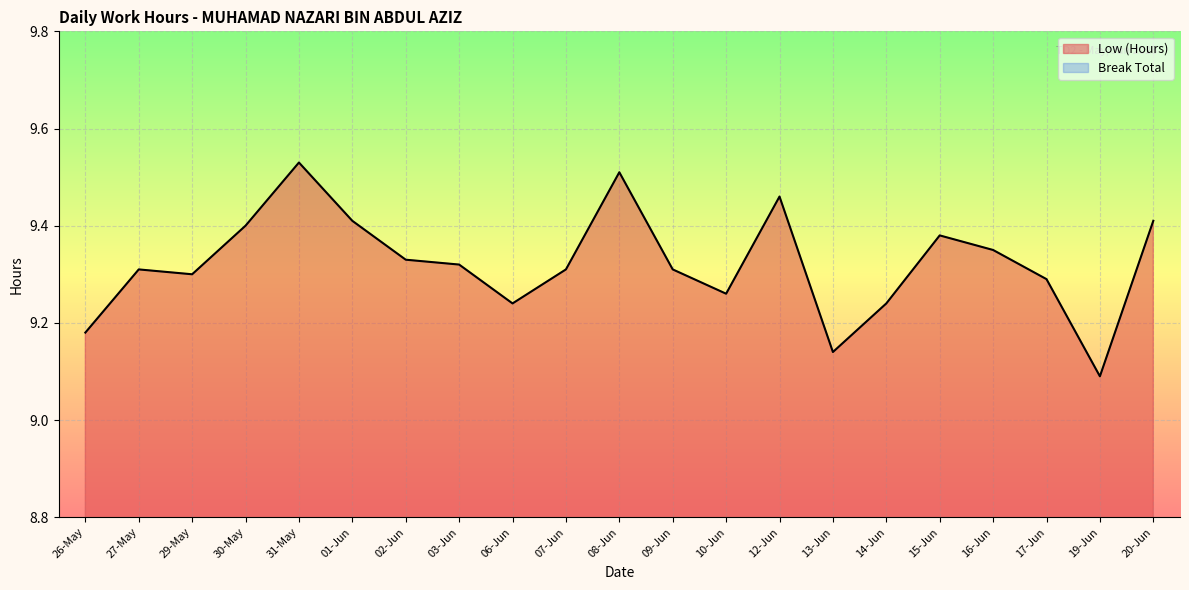

What is the label of the 9th point from the right?

10-Jun